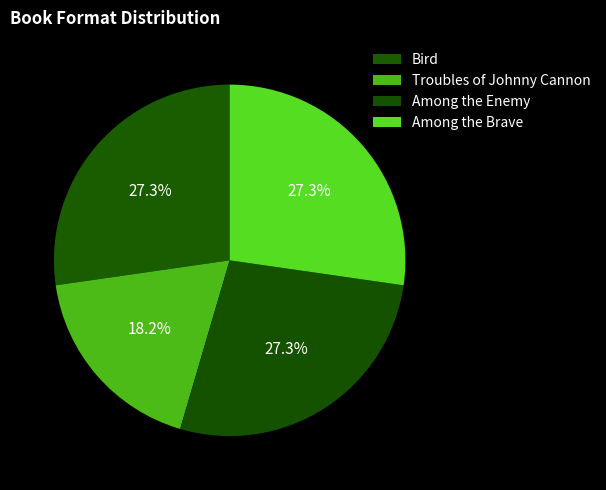

Between Bird and Among the Brave, which is larger?

Bird